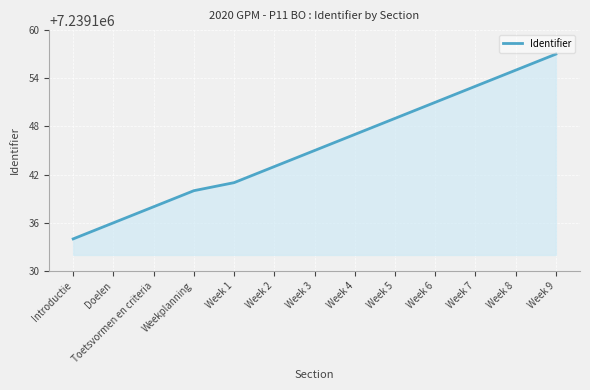

What position from the left is Week 6?

10